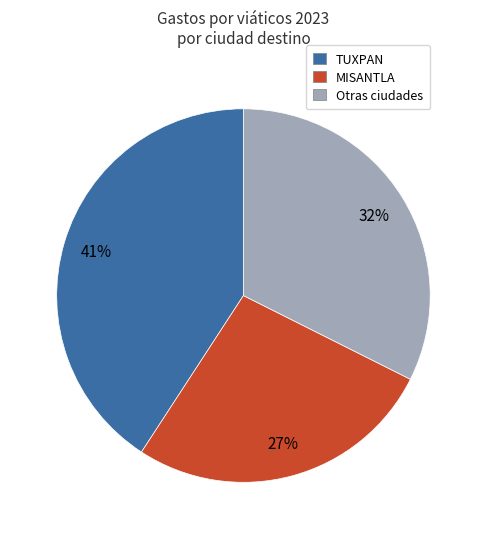

What is the ratio of the value at MISANTLA to the value at TUXPAN?

0.7